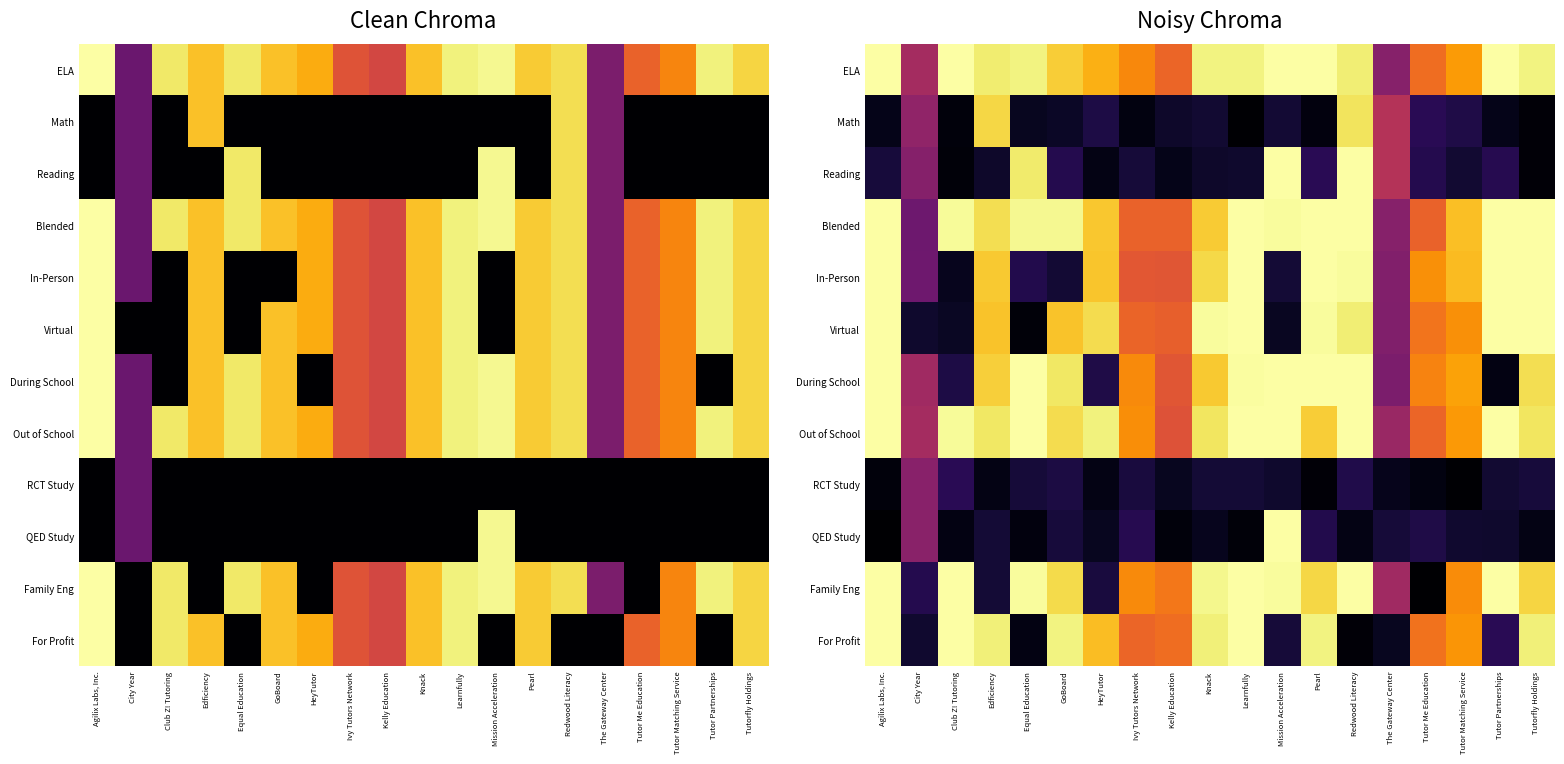

At Edficiency, list the series in order from largest to smallest.

For Profit, ELA, Out of School, Blended, Math, During School, In-Person, Virtual, QED Study, Family Eng, Reading, RCT Study